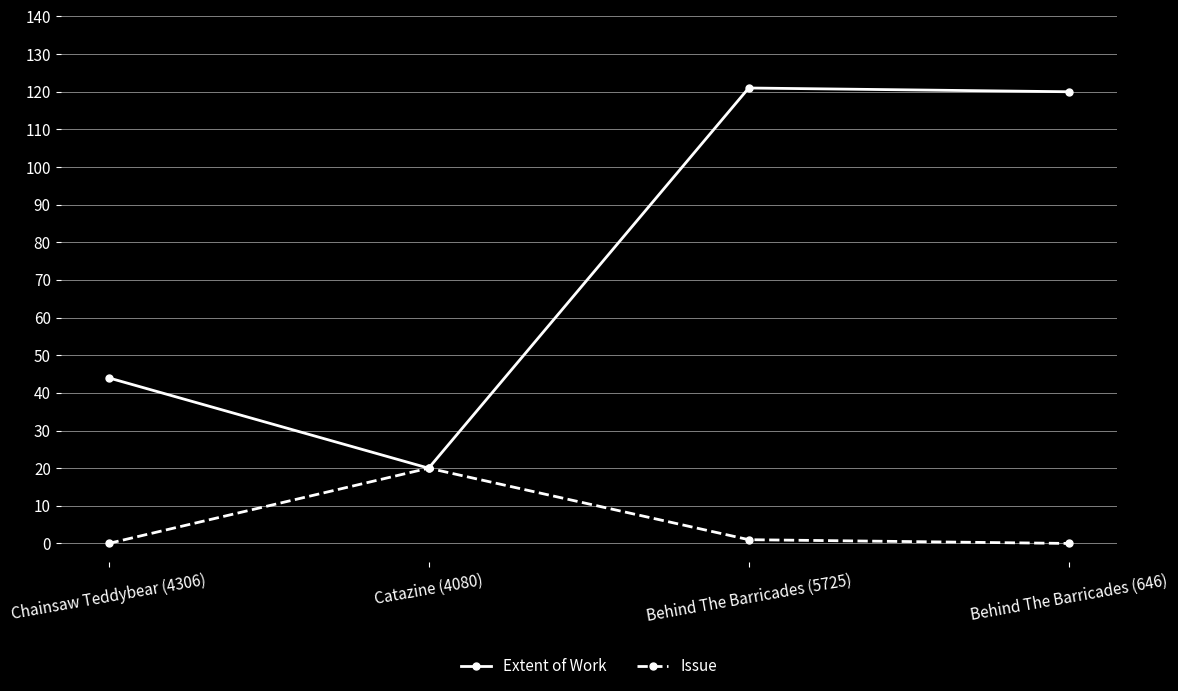

What is the label of the 3rd point from the left?

Behind The Barricades (5725)